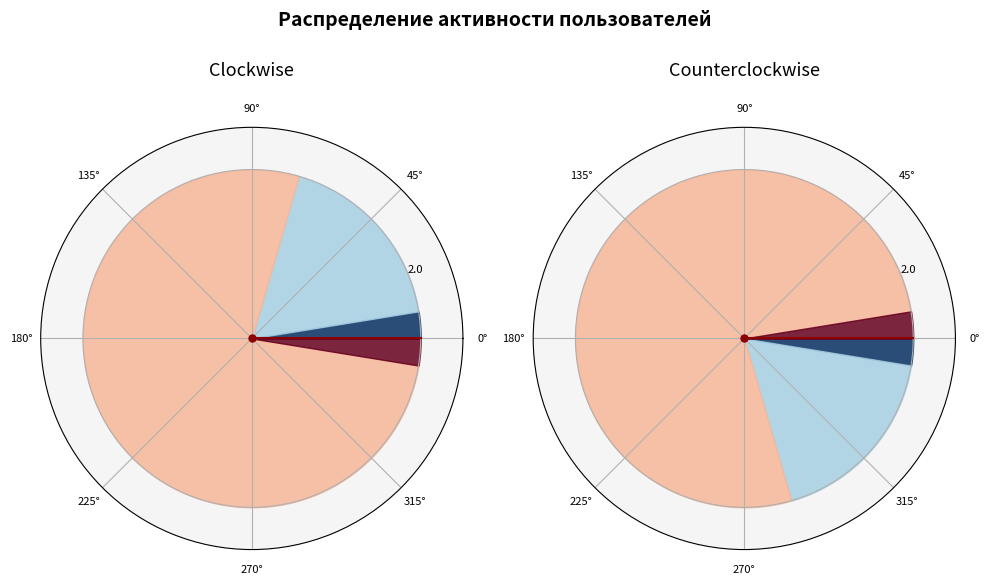

Which series has the largest range (max minus min)?

Дневная